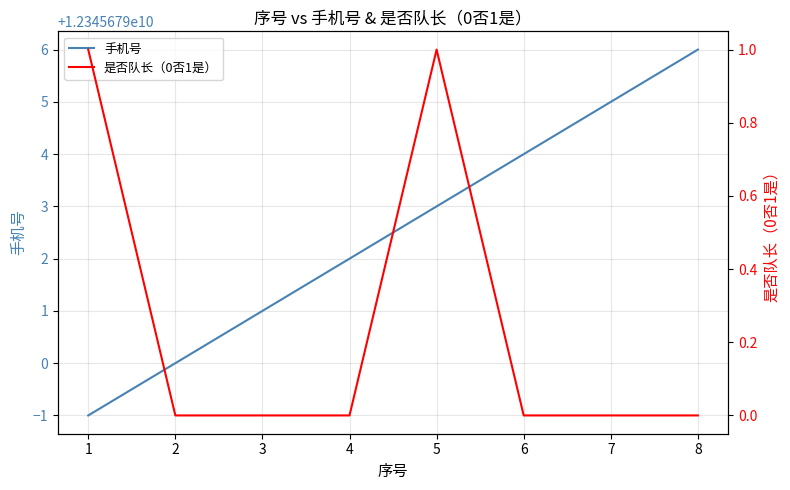

True or false: 手机号 and 是否队长（0否1是） cross at least once.

False